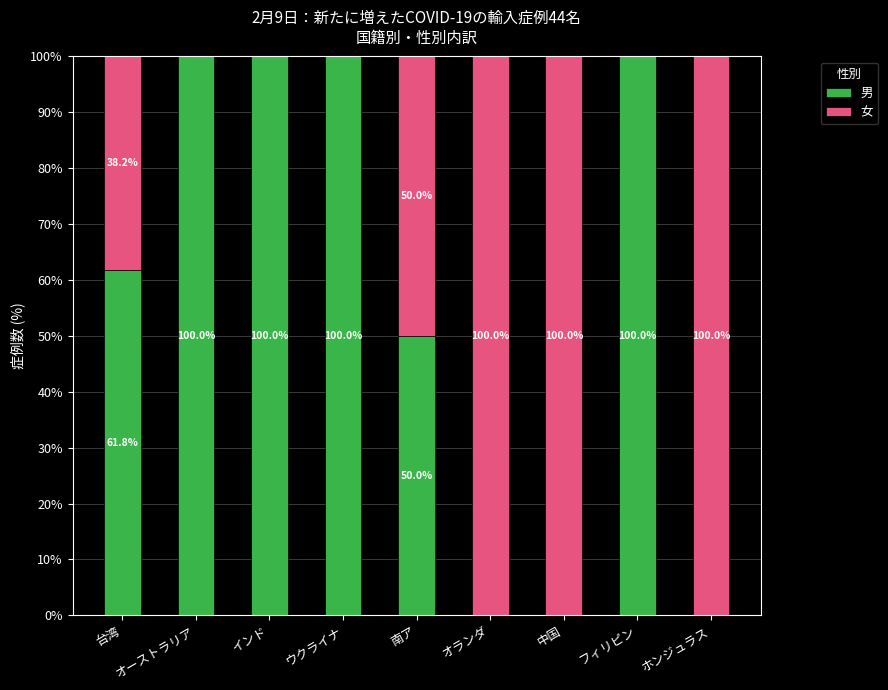

Is it true that 男 equals 61.8 at 台湾?

True